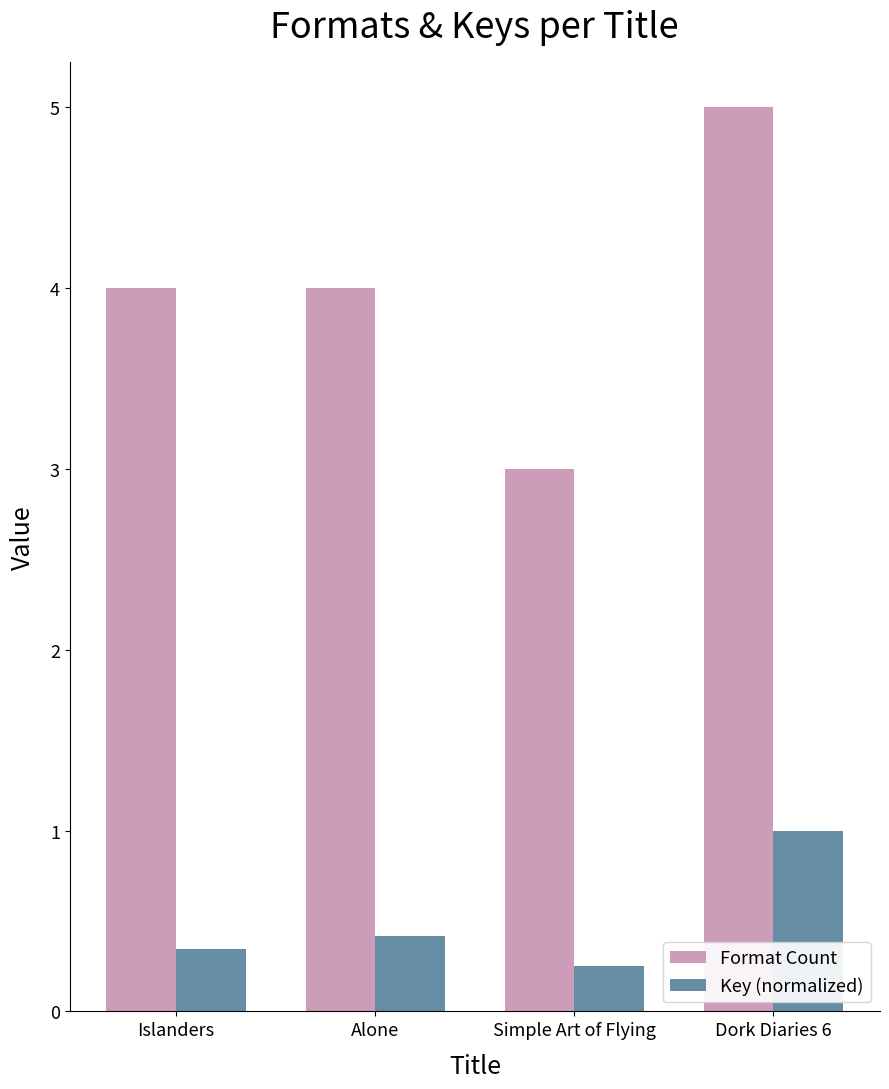

What is the spread (max minus min) of values at Alone?

3.6